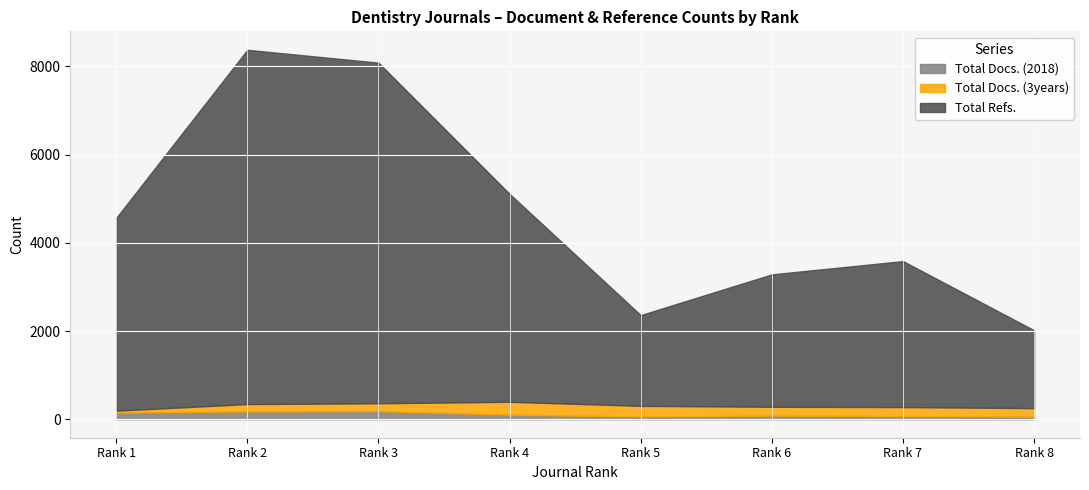

What is the total value across all series at Rank 7?

3585